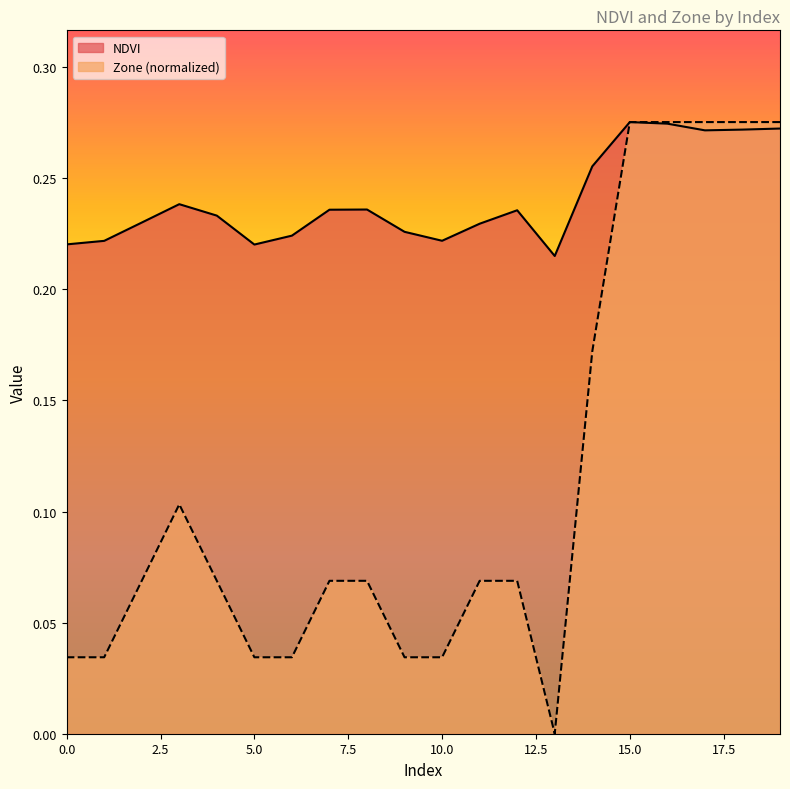

Count the number of categories in the chart.

20